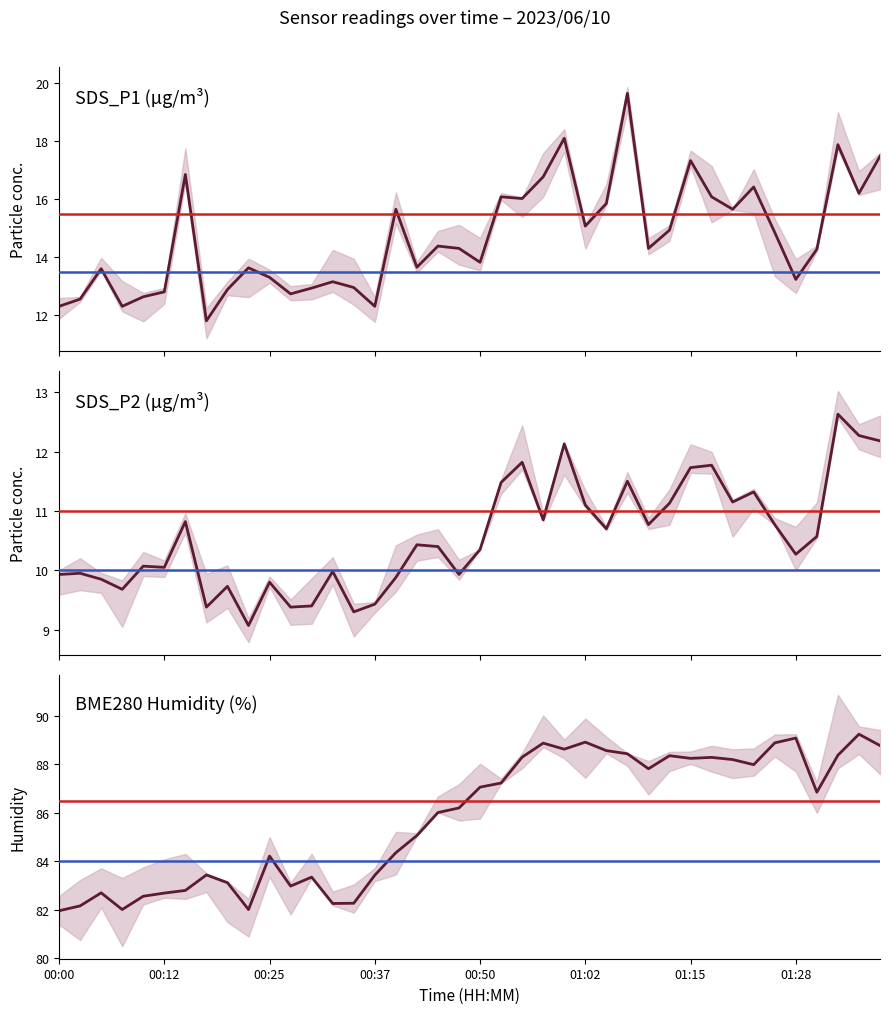

What is the sum of all SDS_P2 values?

422.9